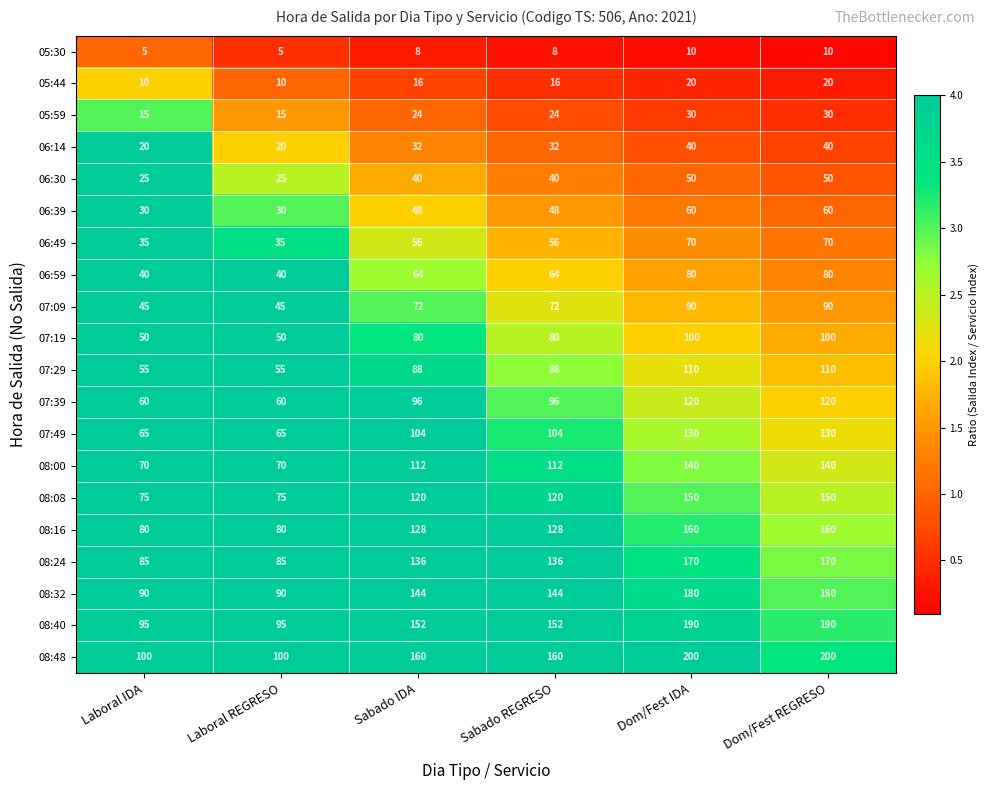

How many 08:40 values are between 95 and 190?

6